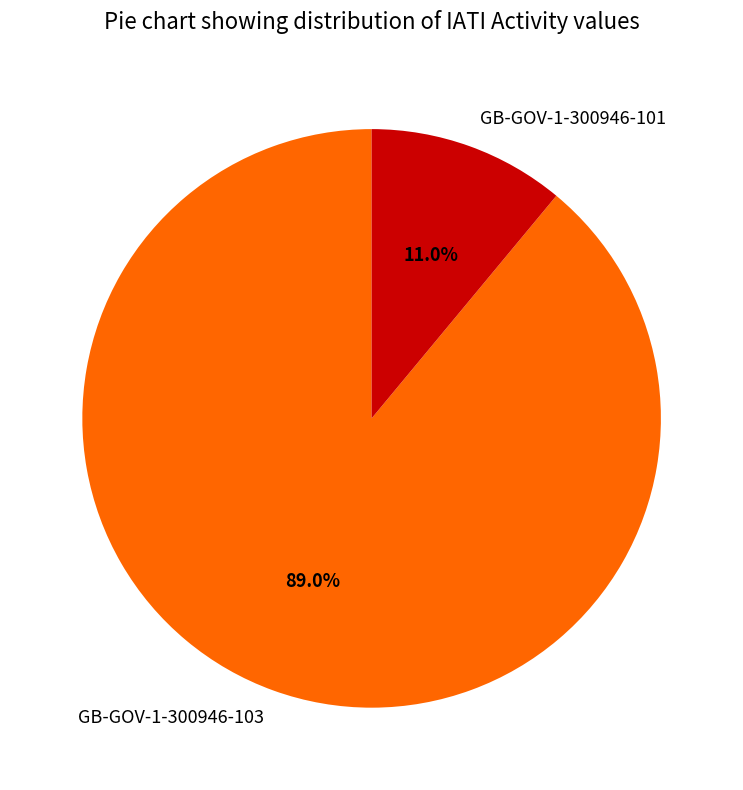

How much of the chart is everything except GB-GOV-1-300946-101?

89.0%